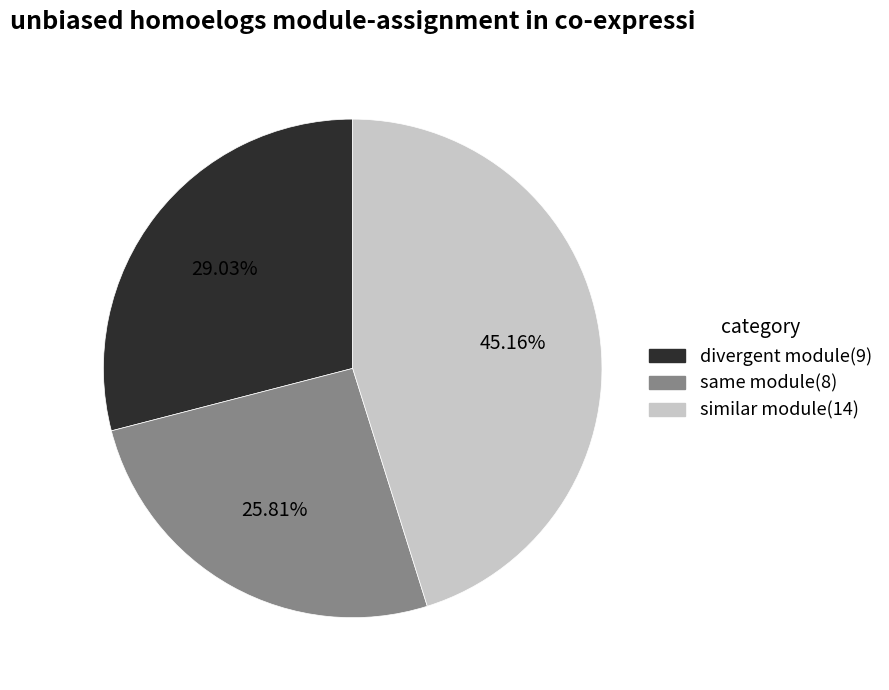

Rank the categories by value from lowest to highest.

same module(8), divergent module(9), similar module(14)